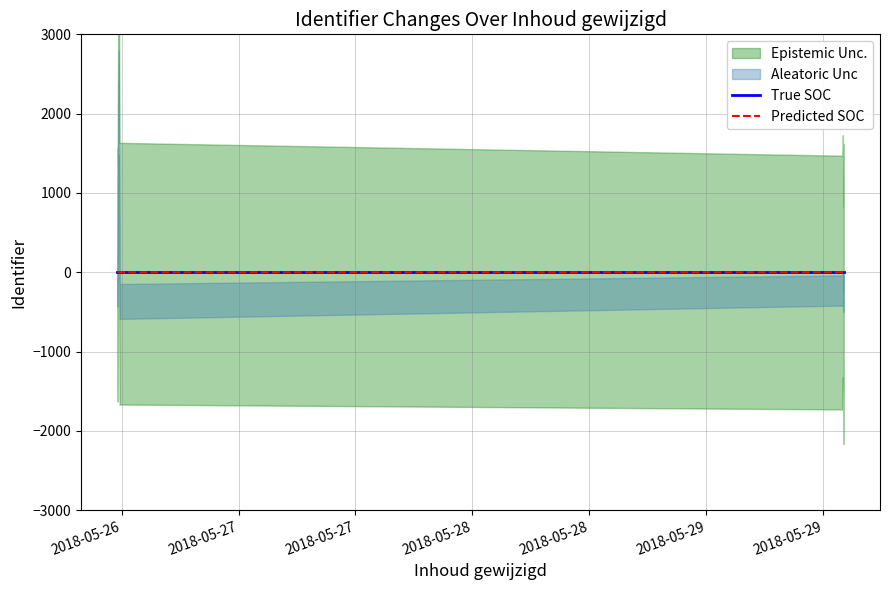

True or false: Predicted SOC and True SOC intersect in this chart.

True